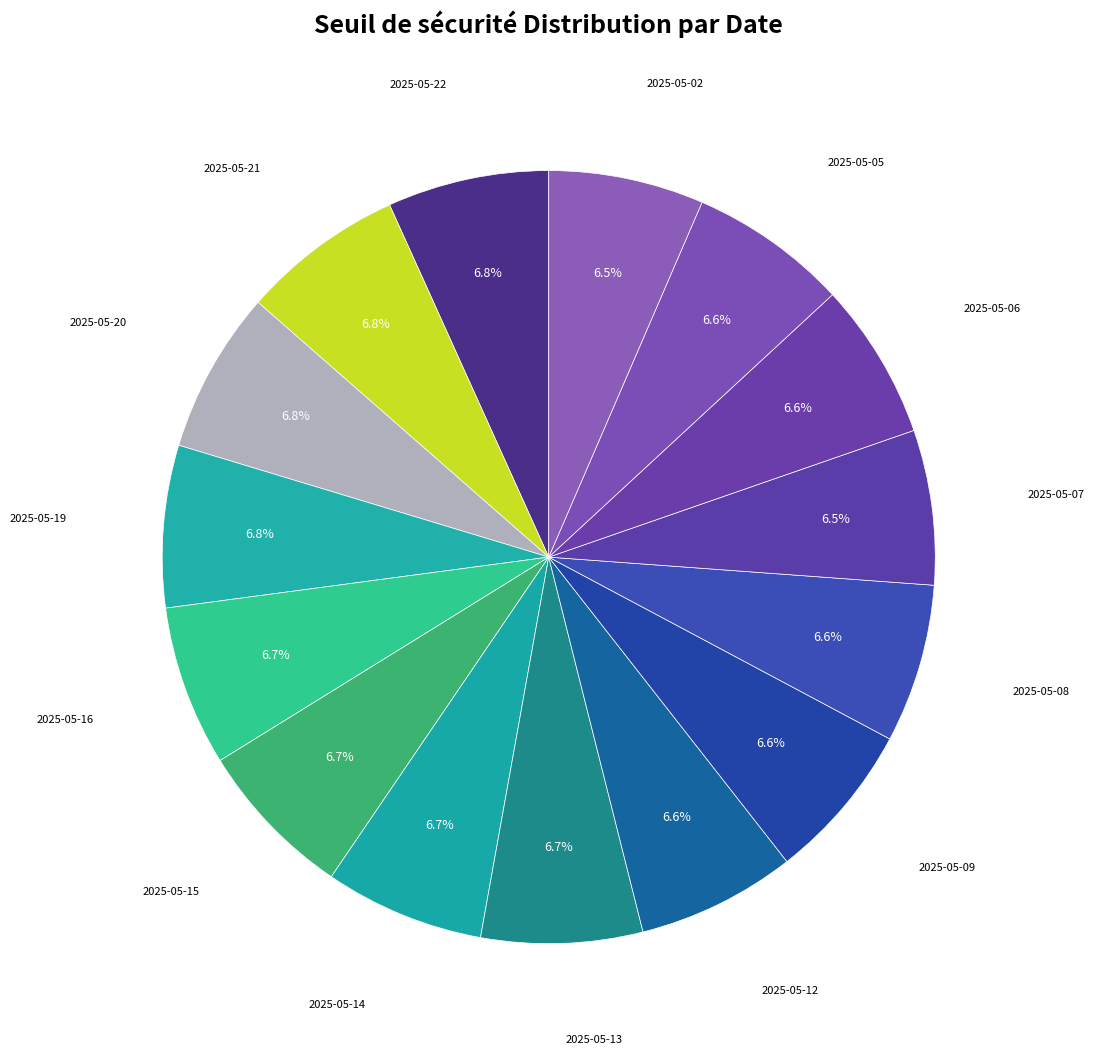

How many segments does this pie chart have?

15